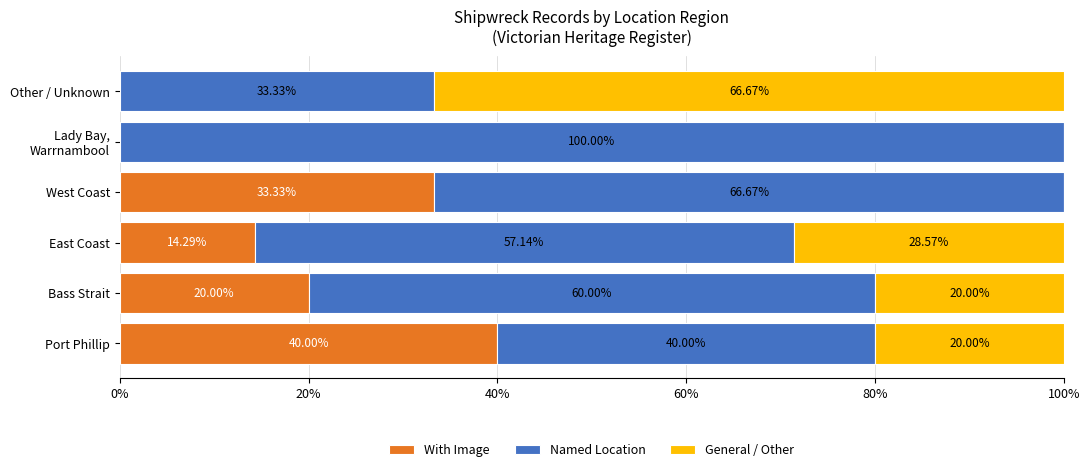

Where is With Image nearest to the value 20?

Bass Strait